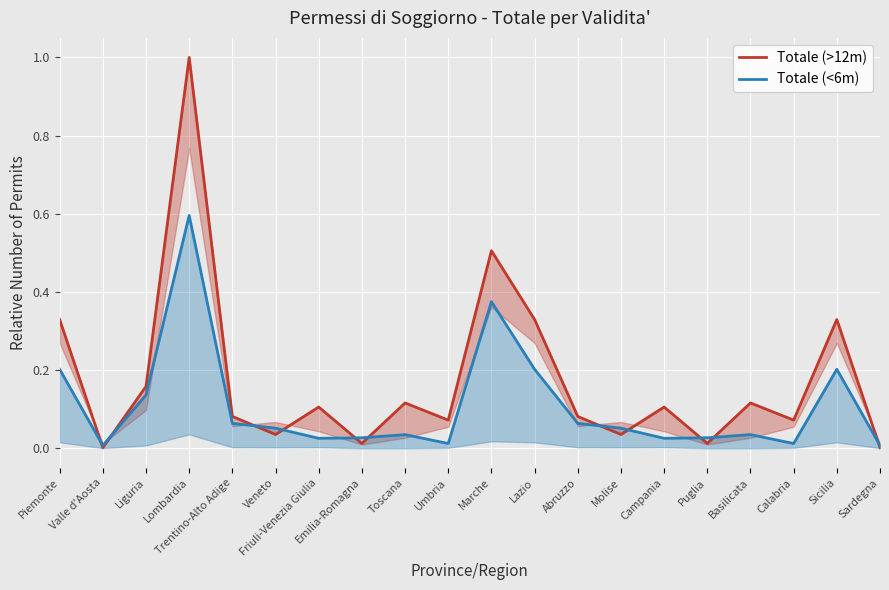

How many lines are shown in the chart?

2